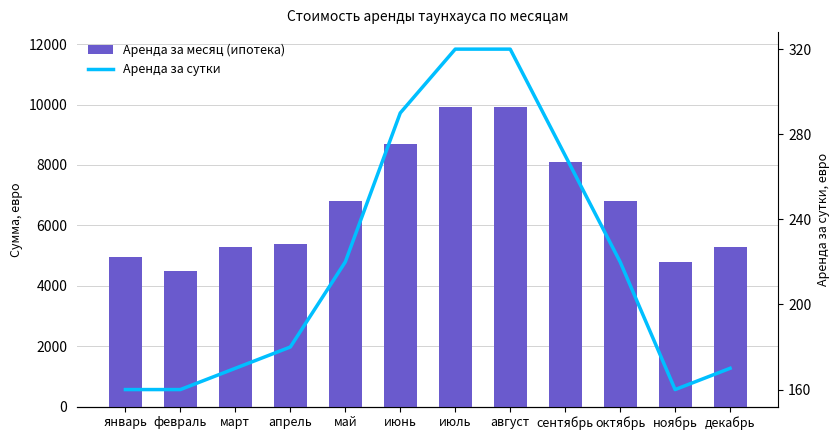

Which category has the highest value in the Аренда за месяц (ипотека) series?

июль